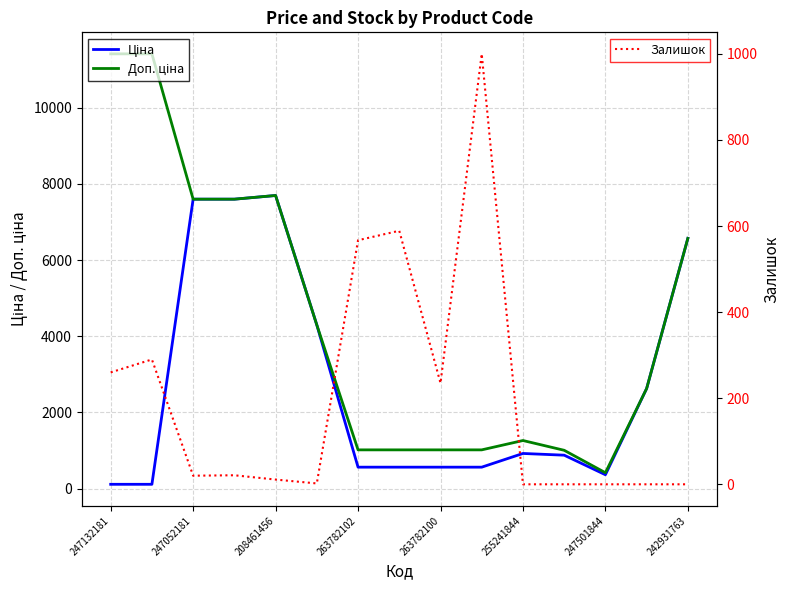

What is the highest value of the Залишок series?

1000